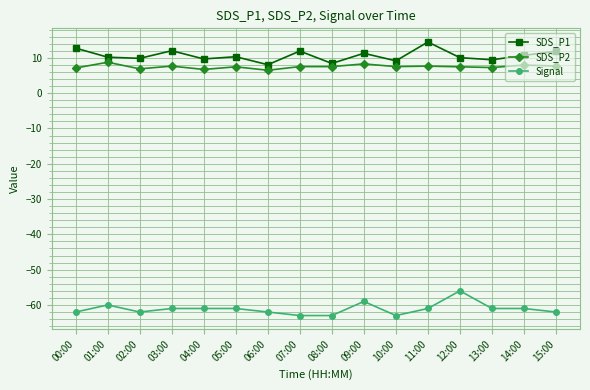

What is the maximum value shown in the chart?

14.5